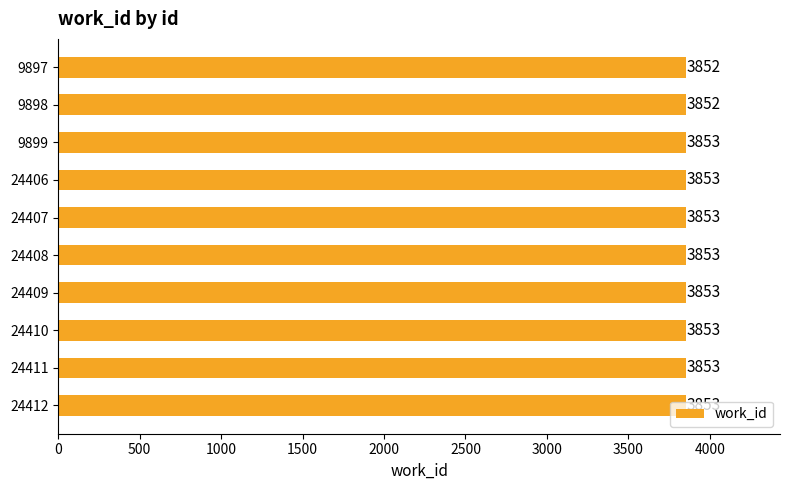

Count the number of data series in this chart.

1